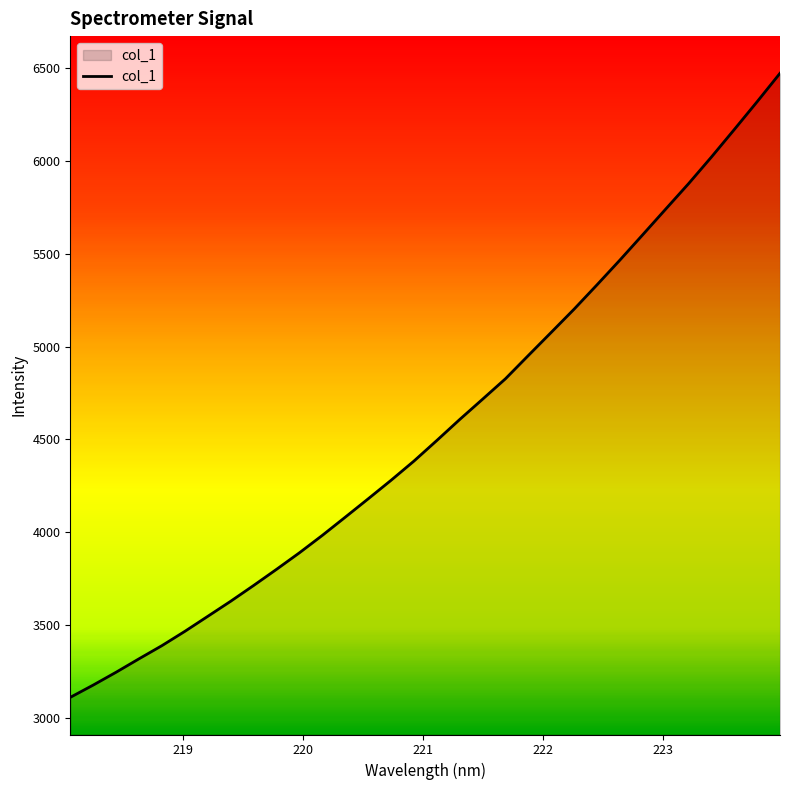

What is the greatest value displayed?

6471.2